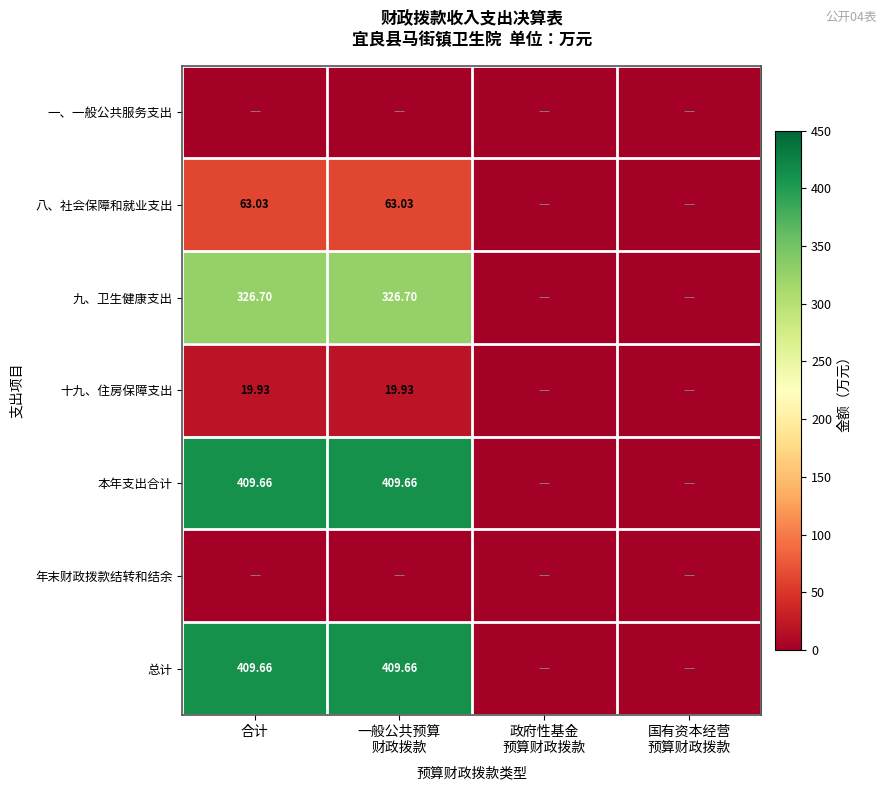

The 九、卫生健康支出 series shows 0.0 at 政府性基金 预算财政拨款. True or false?

True